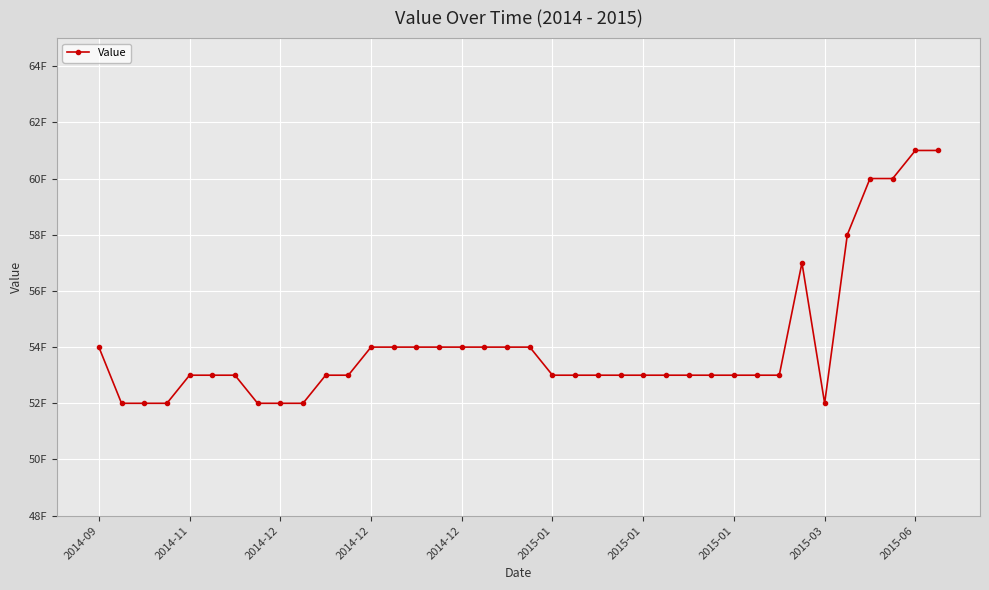

Where does the data first go above 53?

2014-09